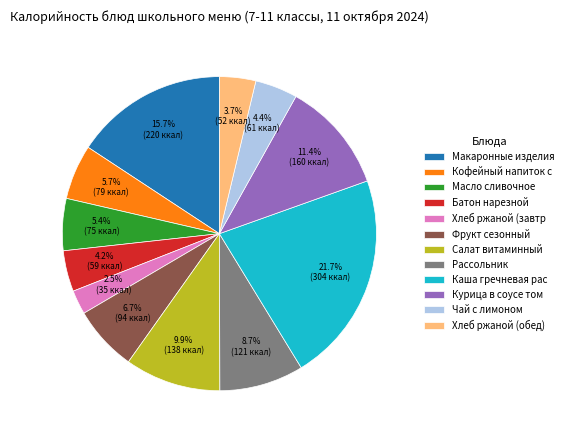

Is there a majority slice in this chart?

No